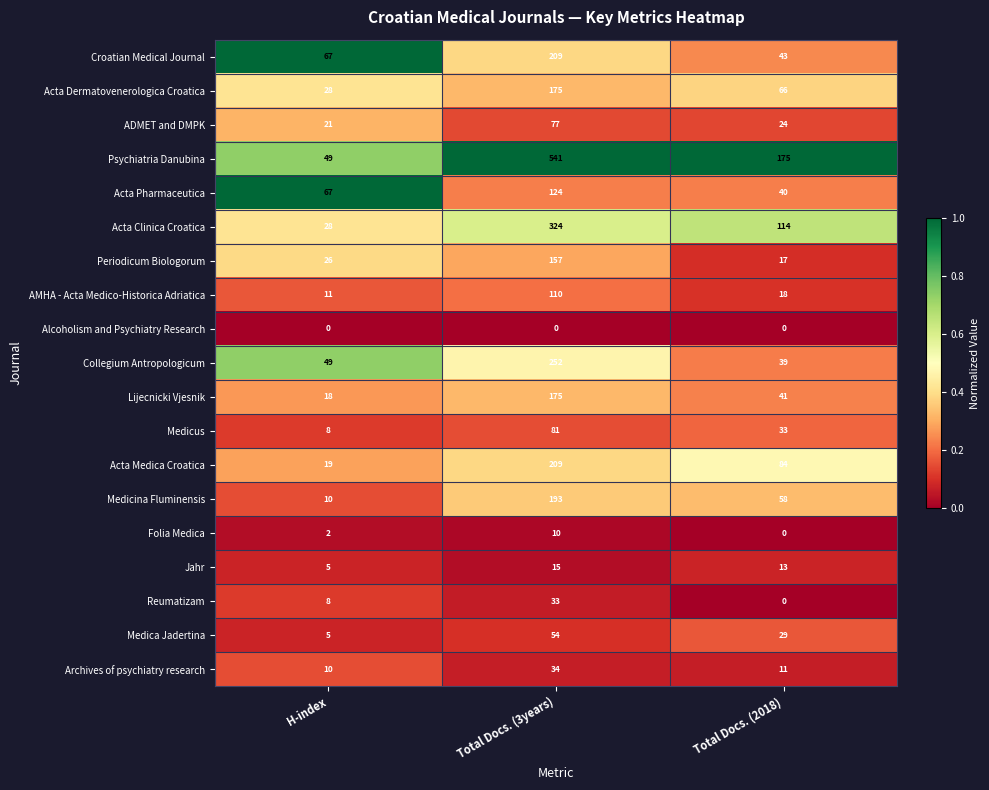

At which category does the chart reach its peak across all series?

Total Docs. (3years)